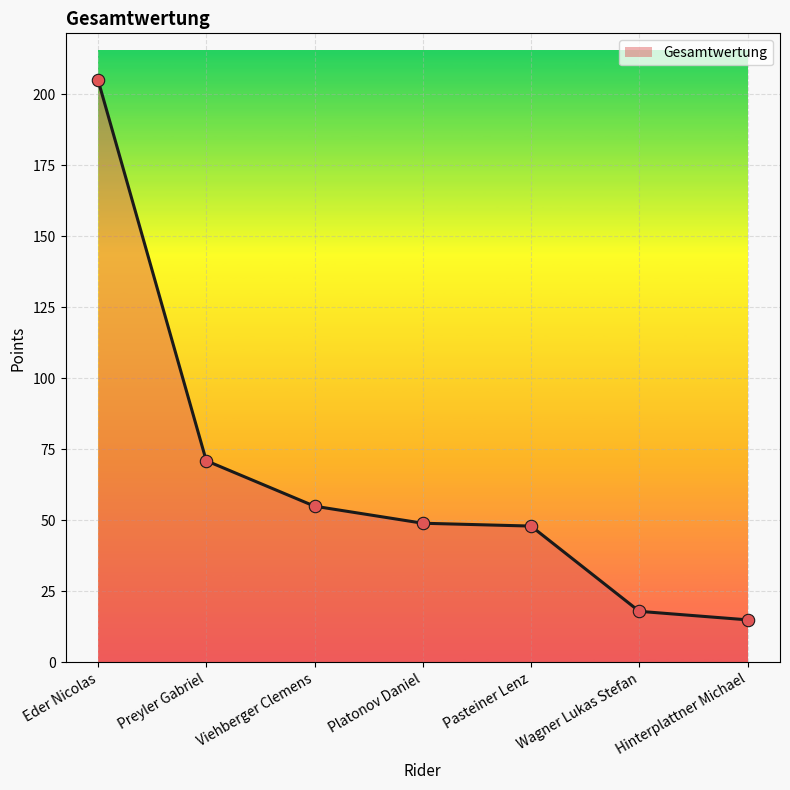

What is the ratio of the value at Viehberger Clemens to the value at Preyler Gabriel?

0.8